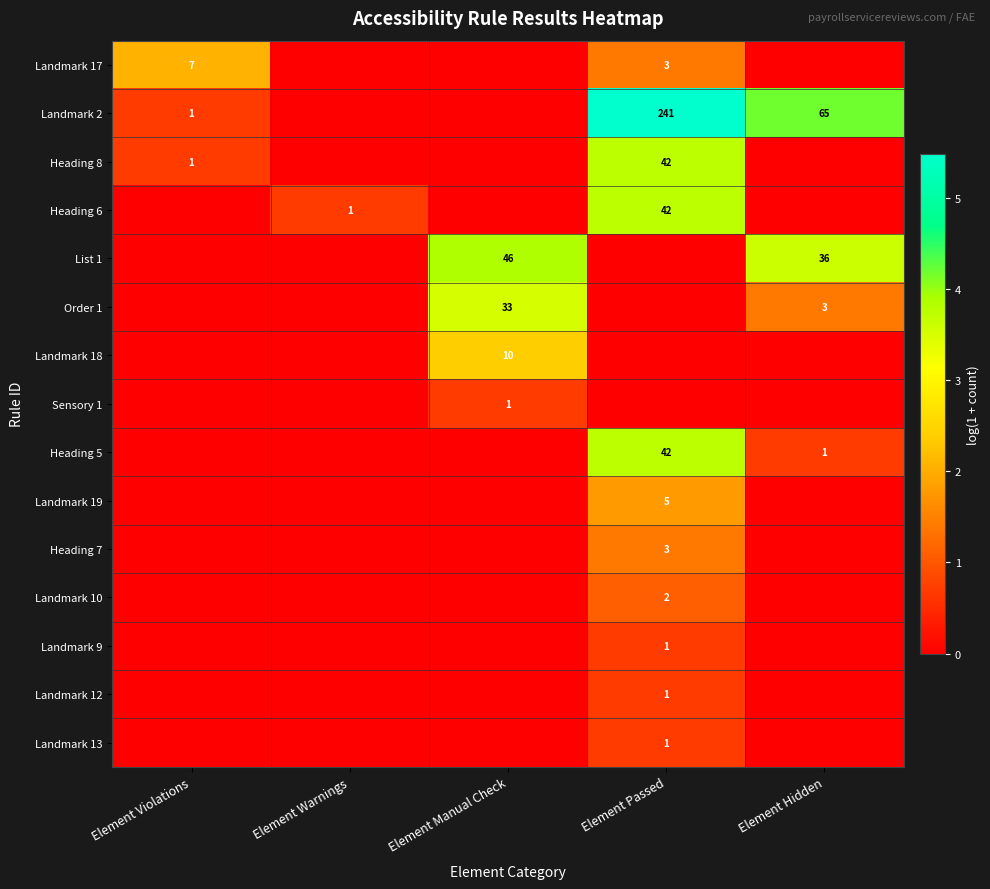

Is it true that Landmark 9 equals 1 at Element Passed?

True